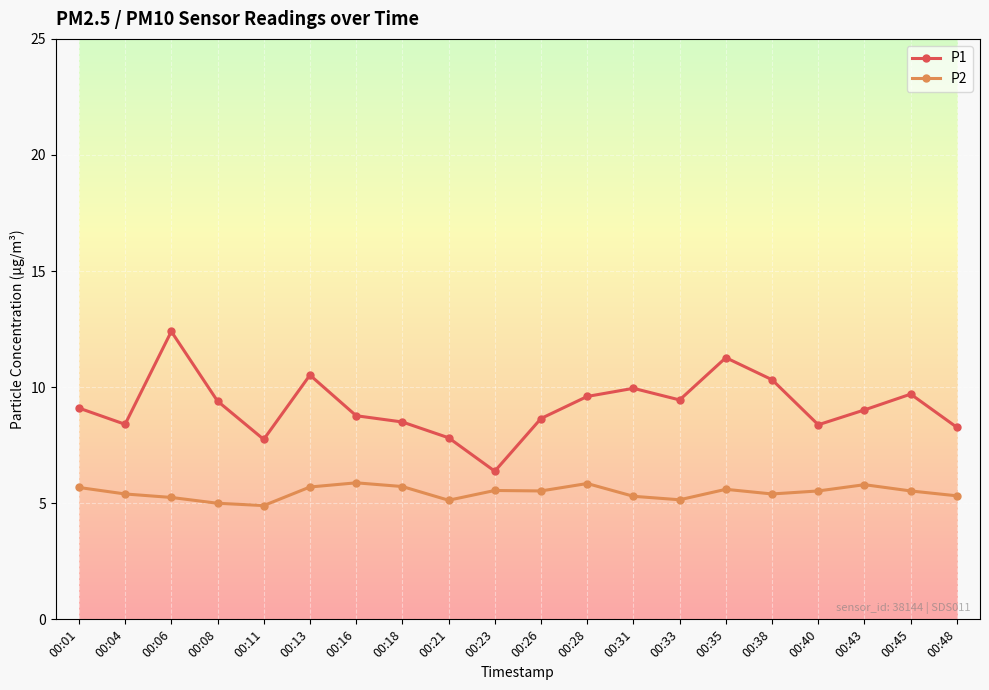

Is this an area chart (filled region under the line)?

No